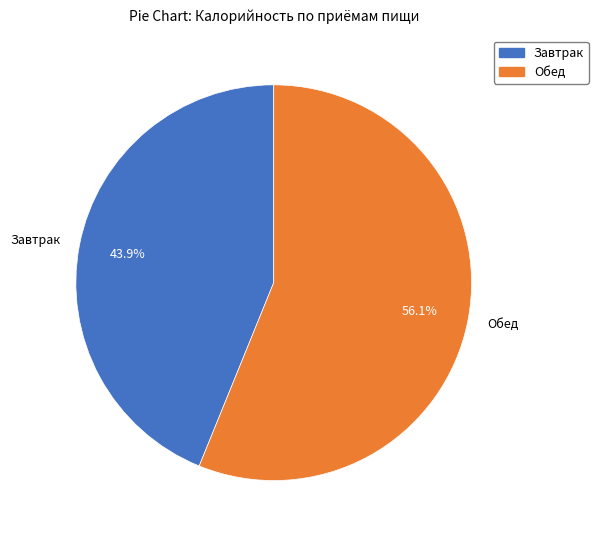

To the nearest percent, what is the combined percentage of Завтрак and Обед?

100%